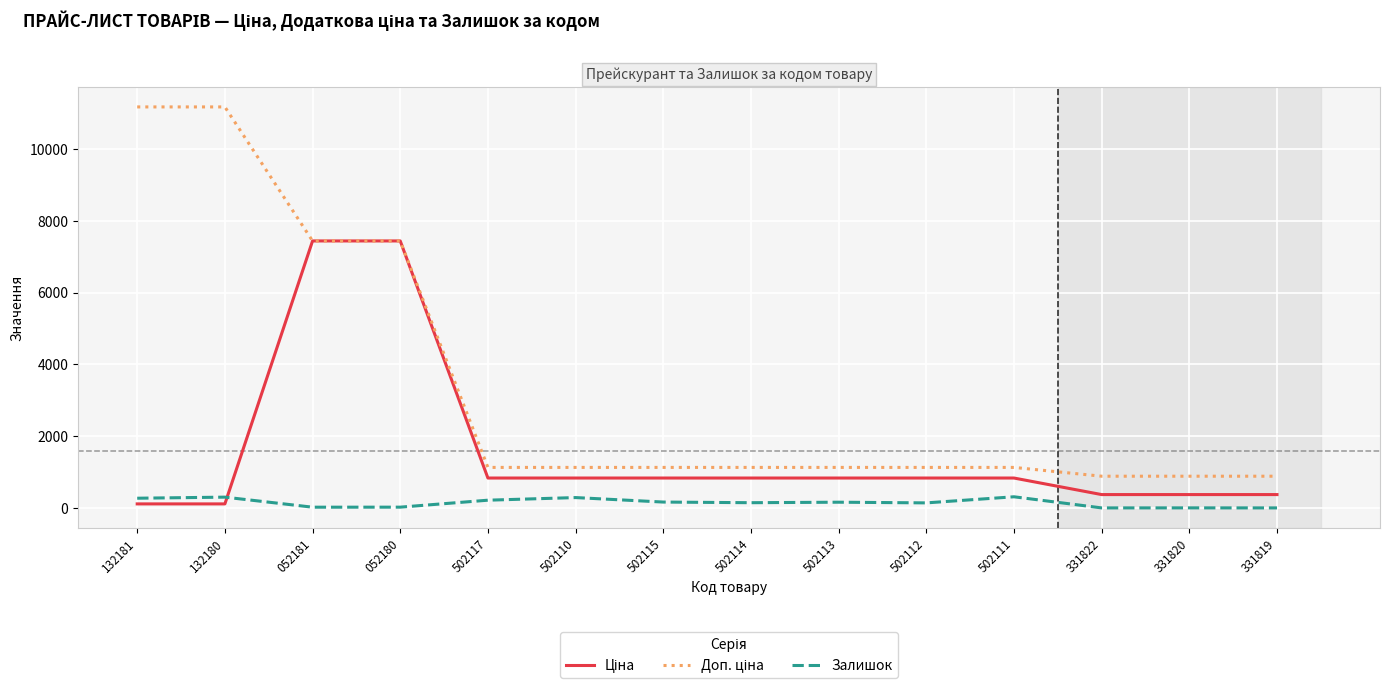

What is the total value across all series at 502110?

2248.4